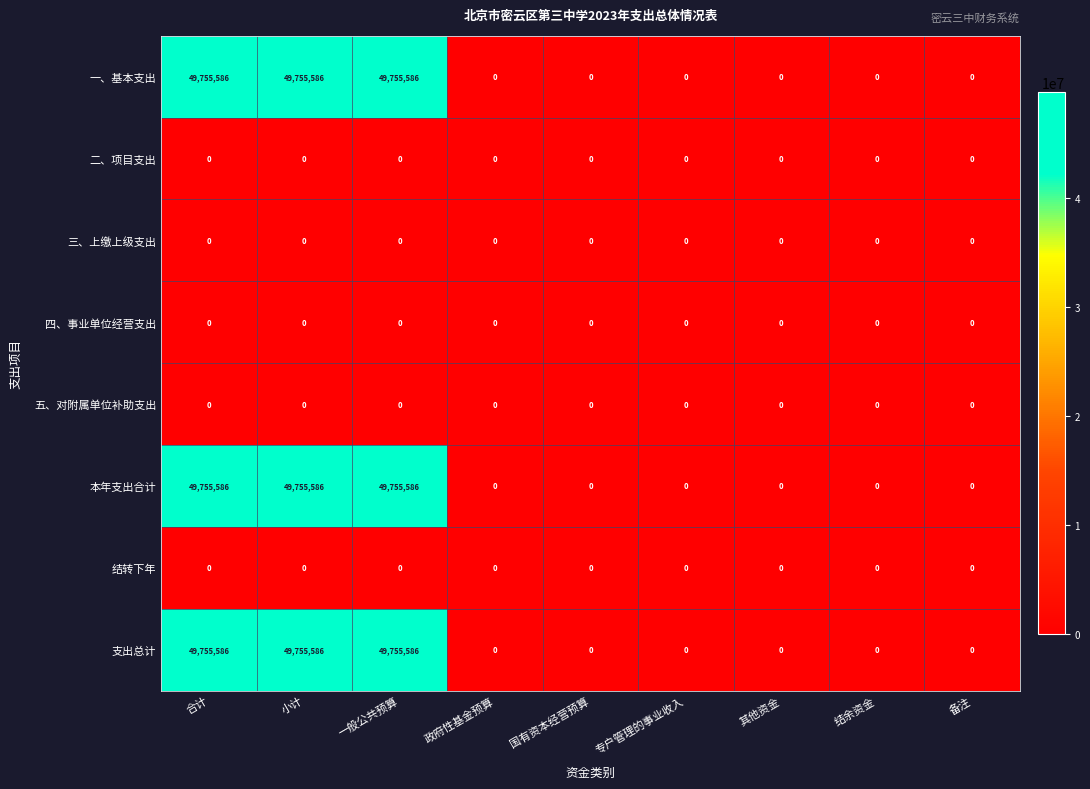

What is the approximate value of 本年支出合计 at 合计, to the nearest 10?

49755590